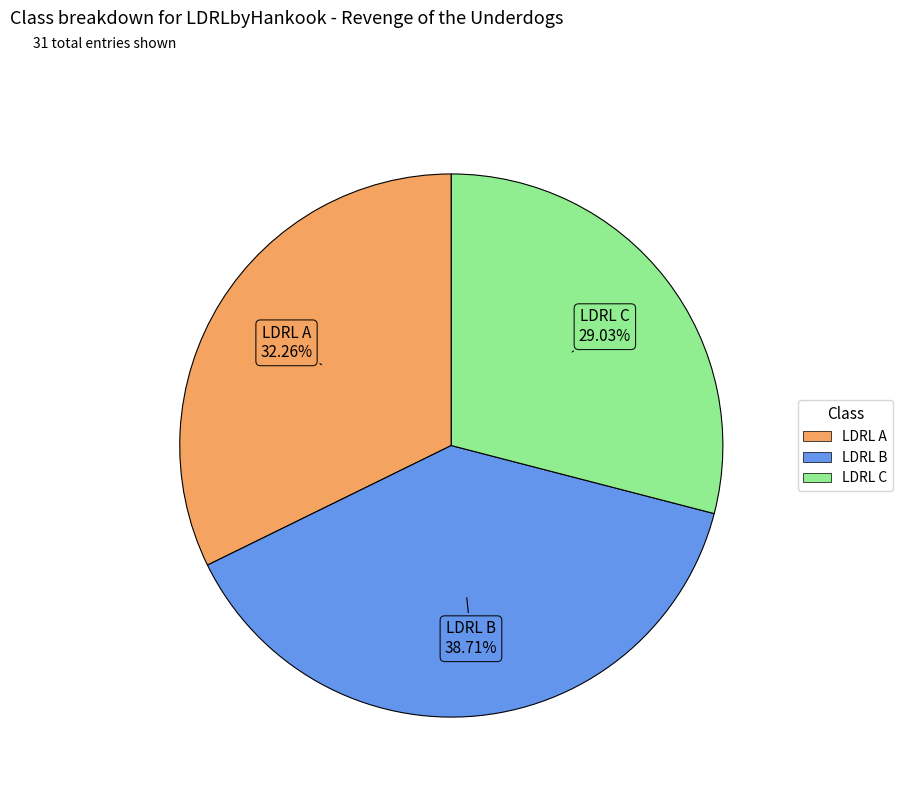

Which category has the biggest portion of the pie?

LDRL B